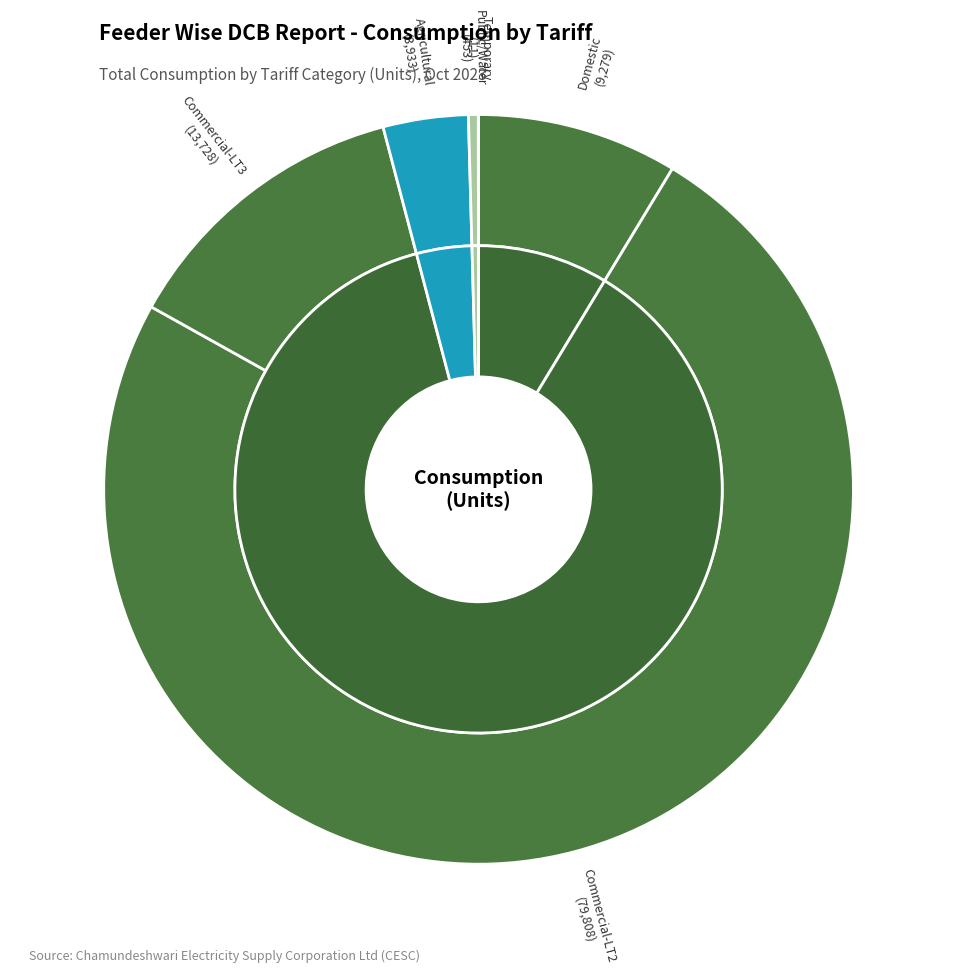

Which category has the biggest portion of the pie?

LT2